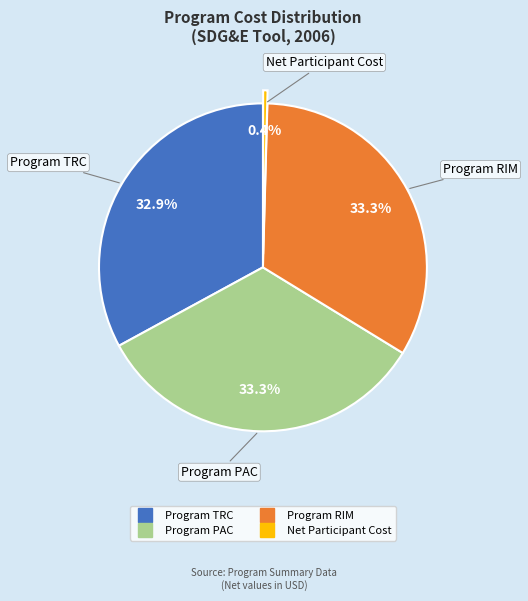

What percentage do Program RIM and Net Participant Cost together represent?

33.7%